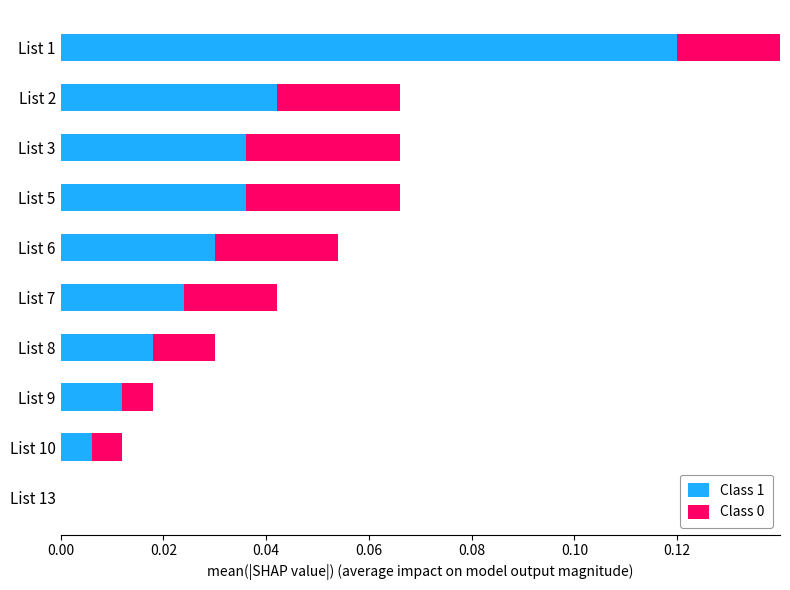

How many values in the Class 1 series exceed 0?

9